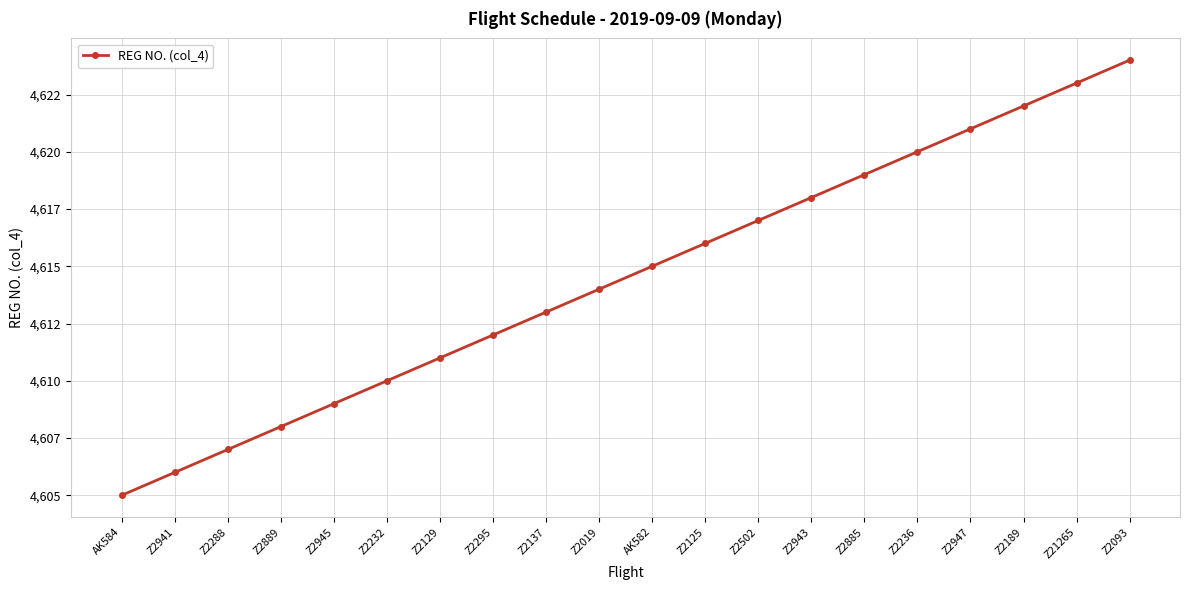

What is the difference between the maximum and minimum values?

19